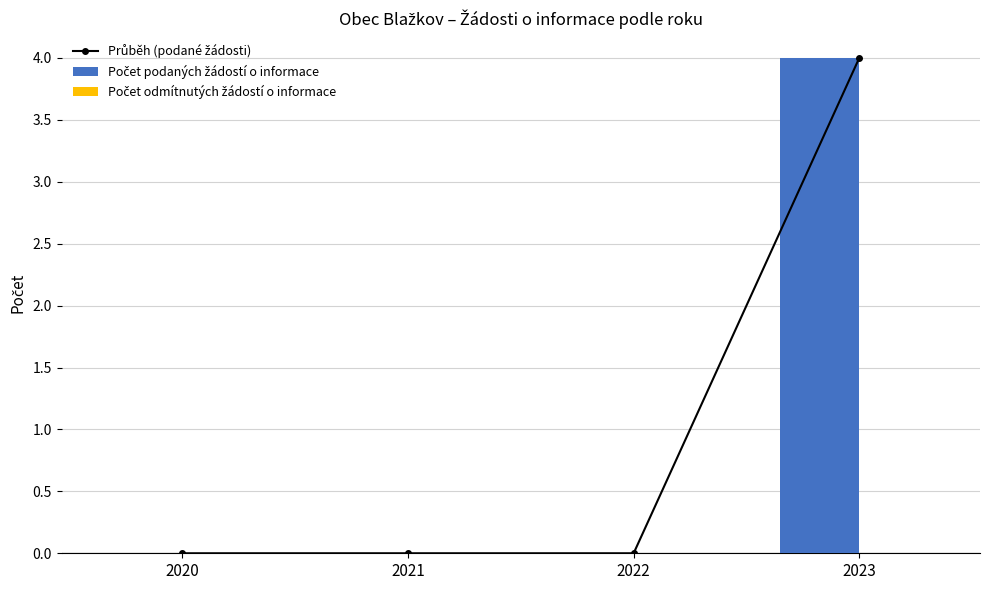

At which label does Počet odmítnutých žádostí o informace reach its minimum?

2020